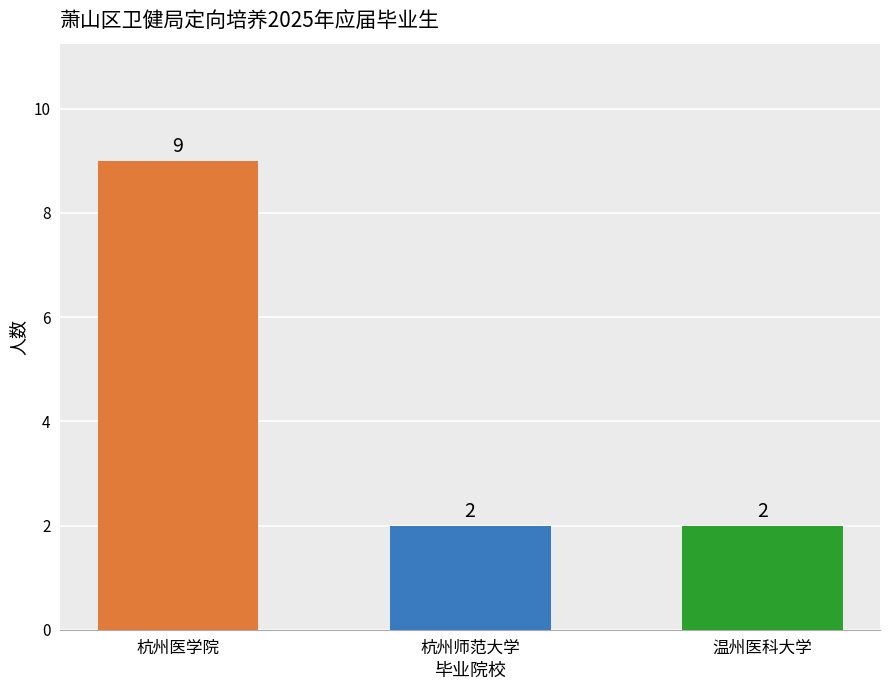

True or false: the data shows 4 at 杭州师范大学.

False